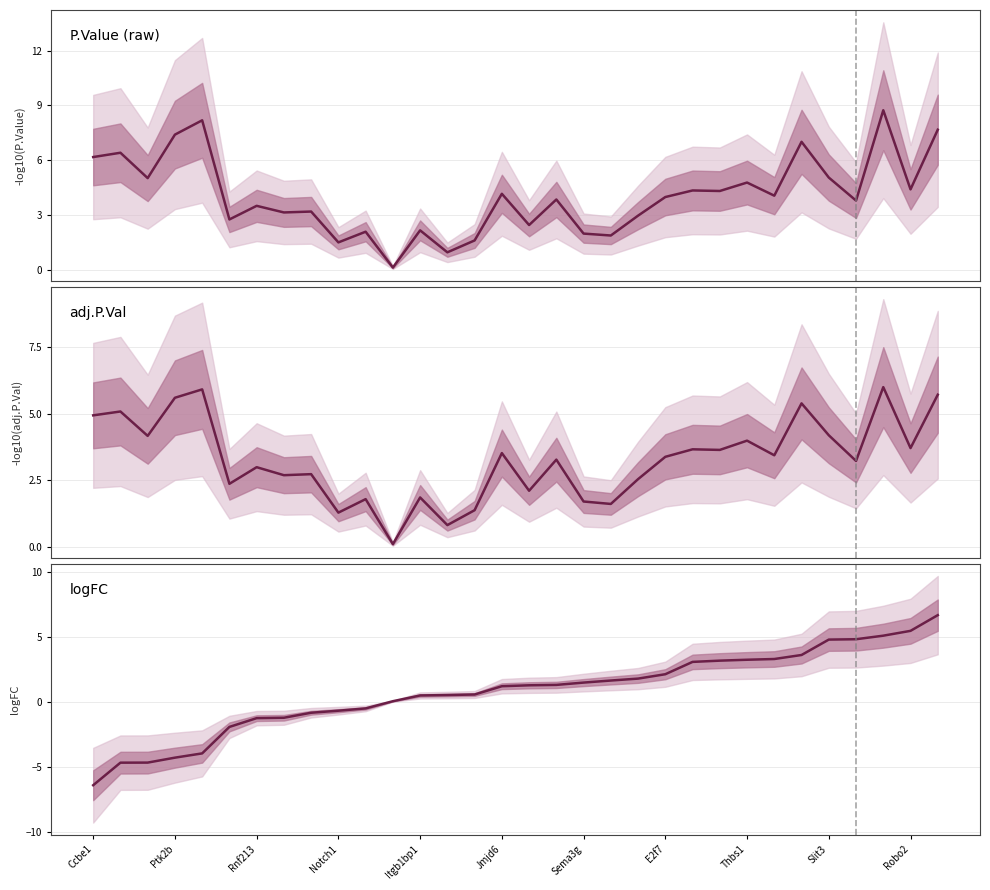

List the labels in order of logFC value, smallest first.

Ccbe1, Ptk2b, Rnf213, Notch1, Itgb1bp1, Jmjd6, Sema3g, E2f7, Thbs1, Slit3, Robo2, 11, 12, 13, 14, 15, 16, 17, 18, 19, 20, 21, 22, 23, 24, 25, 26, 27, 28, 29, 30, 31